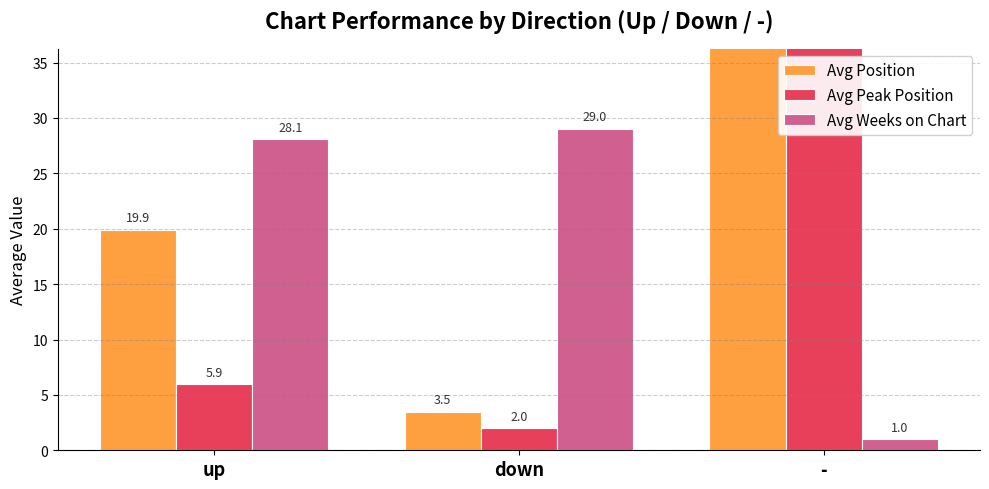

Rank the categories by Avg Position value from lowest to highest.

down, up, -